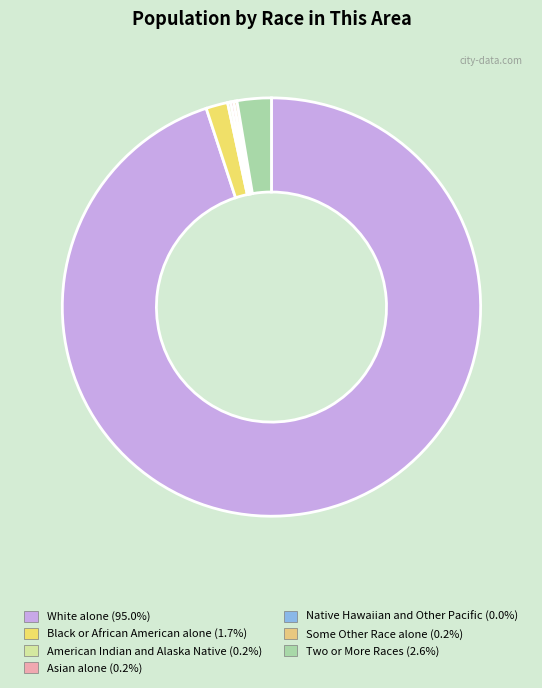

Is it true that American Indian and Alaska Native is 0% of the pie?

True